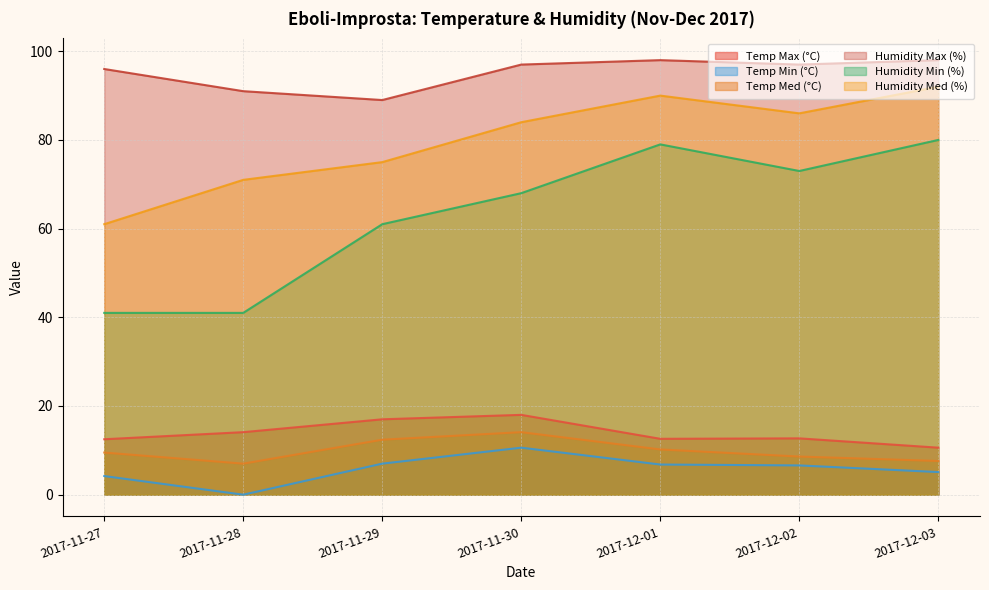

Between 2017-11-27 and 2017-12-02, which series saw the biggest shift?

Humidity Min (%)